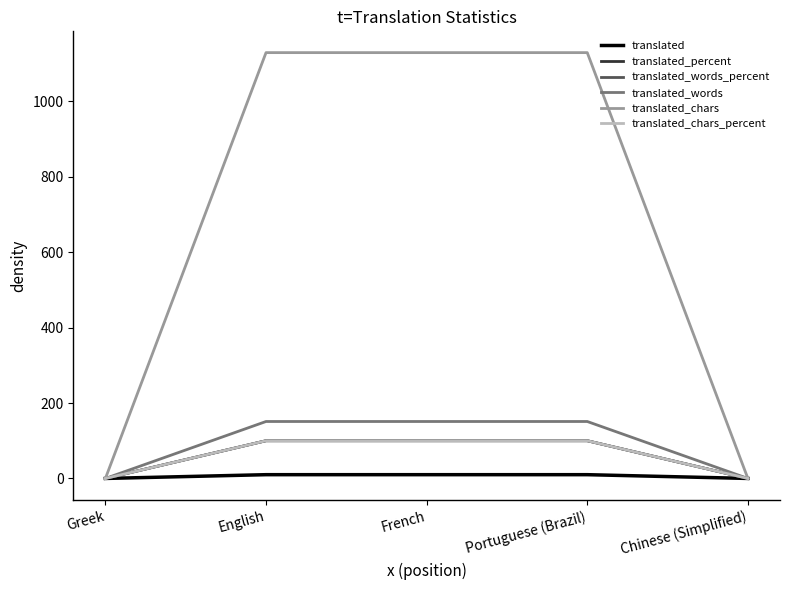

List the series in order of their peak value, highest first.

translated_chars, translated_words, translated_percent, translated_words_percent, translated_chars_percent, translated